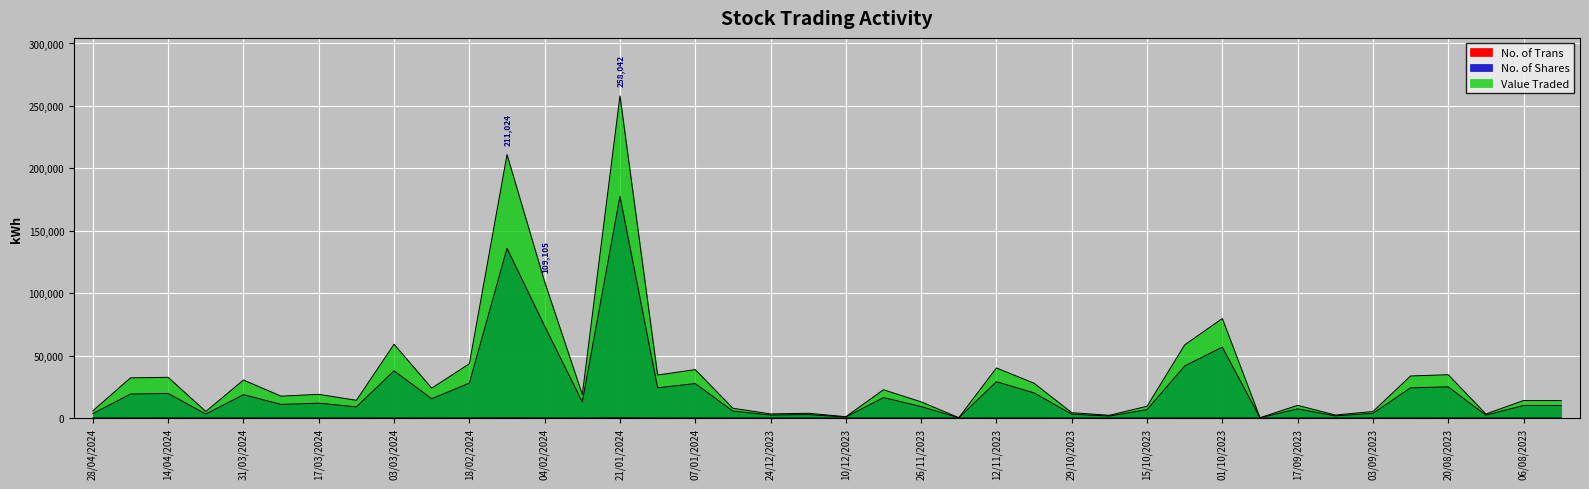

Which series has the widest spread of values?

Value Traded